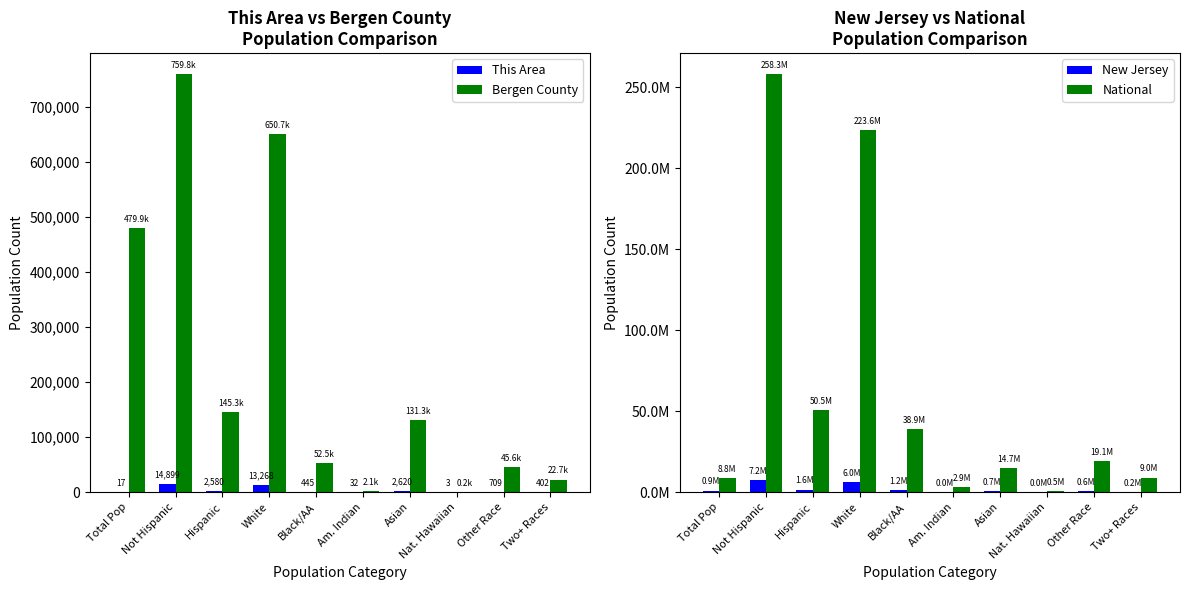

What is the difference between the highest and lowest values at Asian?

14671632